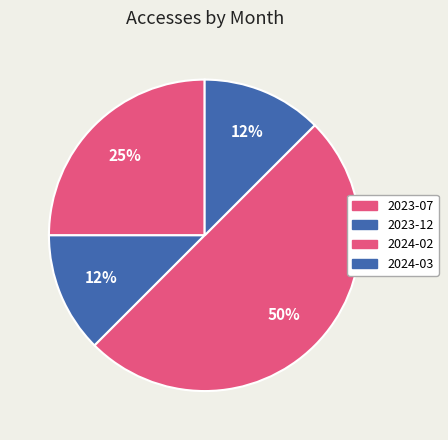

Between 2023-07 and 2024-02, which is larger?

2024-02